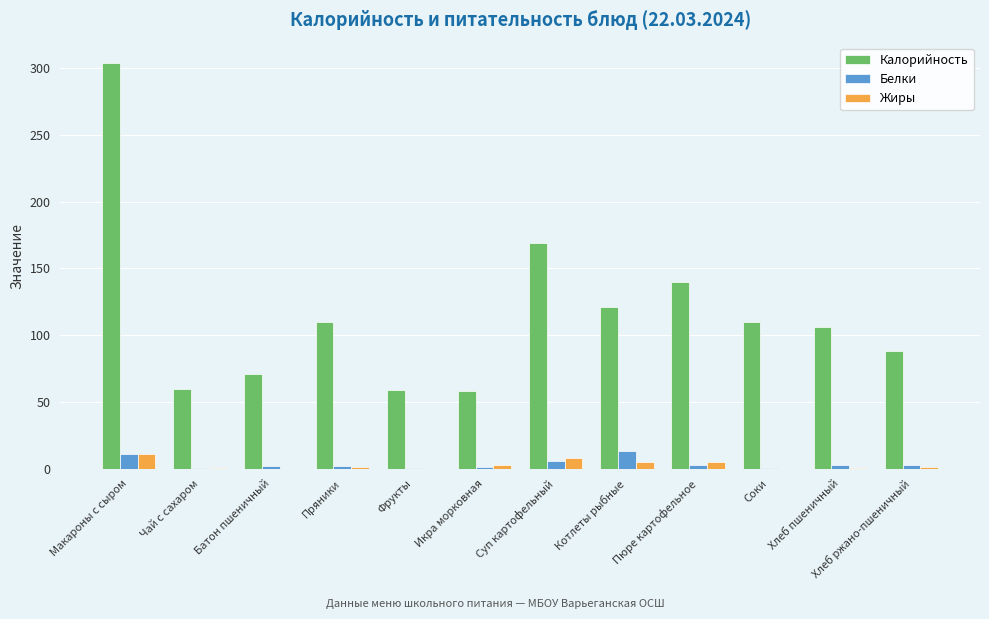

At which category is the sum across all series the highest?

Макароны с сыром